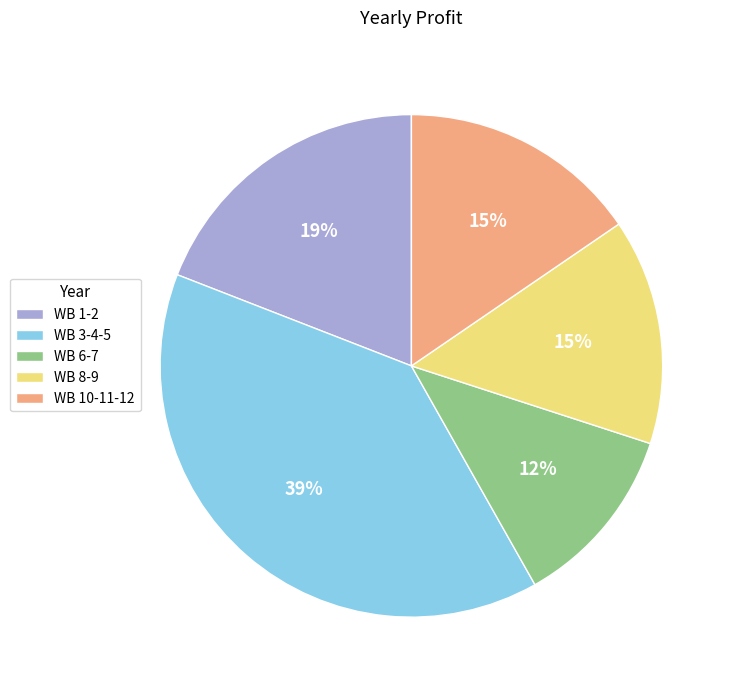

Count the number of slices in the pie.

5